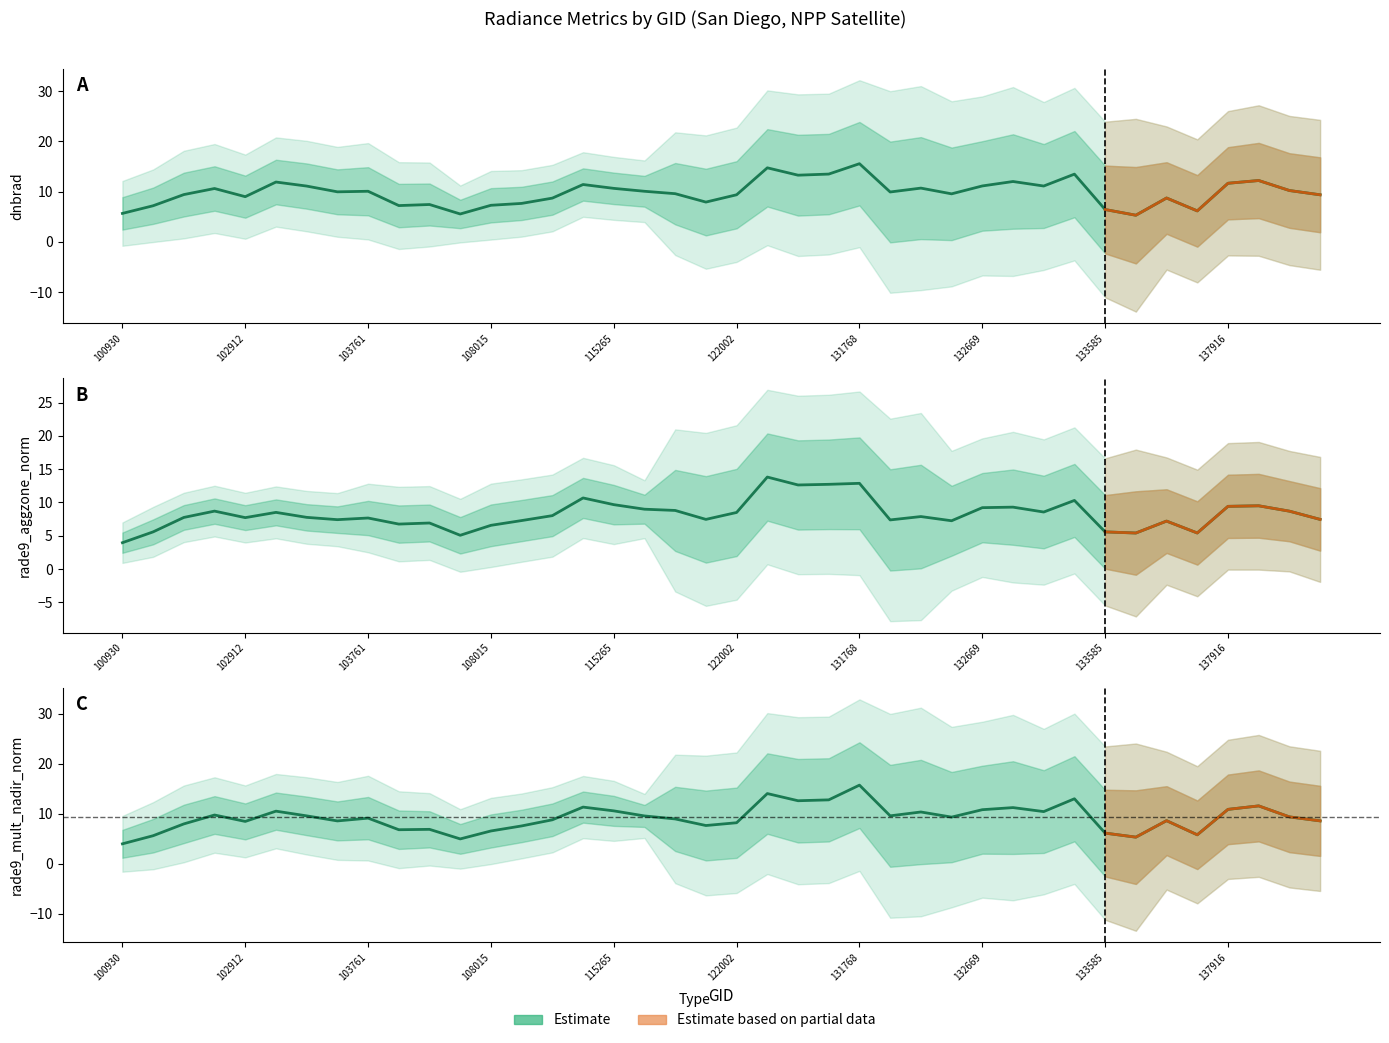

What is the difference between the highest and lowest values at 102912?

5.1